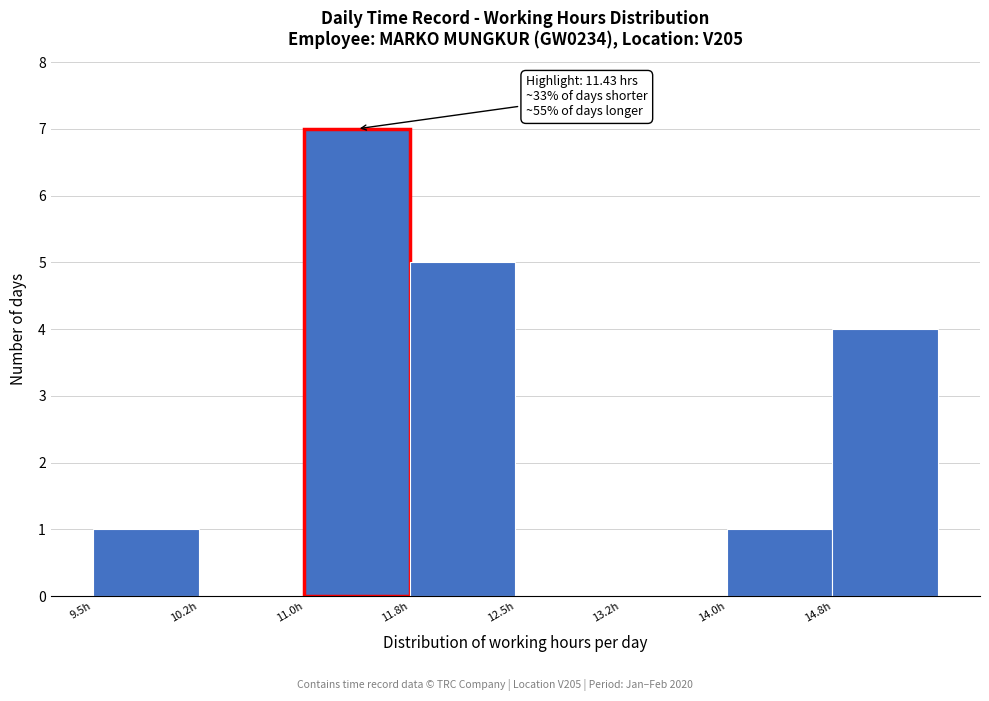

Which range on the x-axis has the tallest bar?

11.00 to 11.75